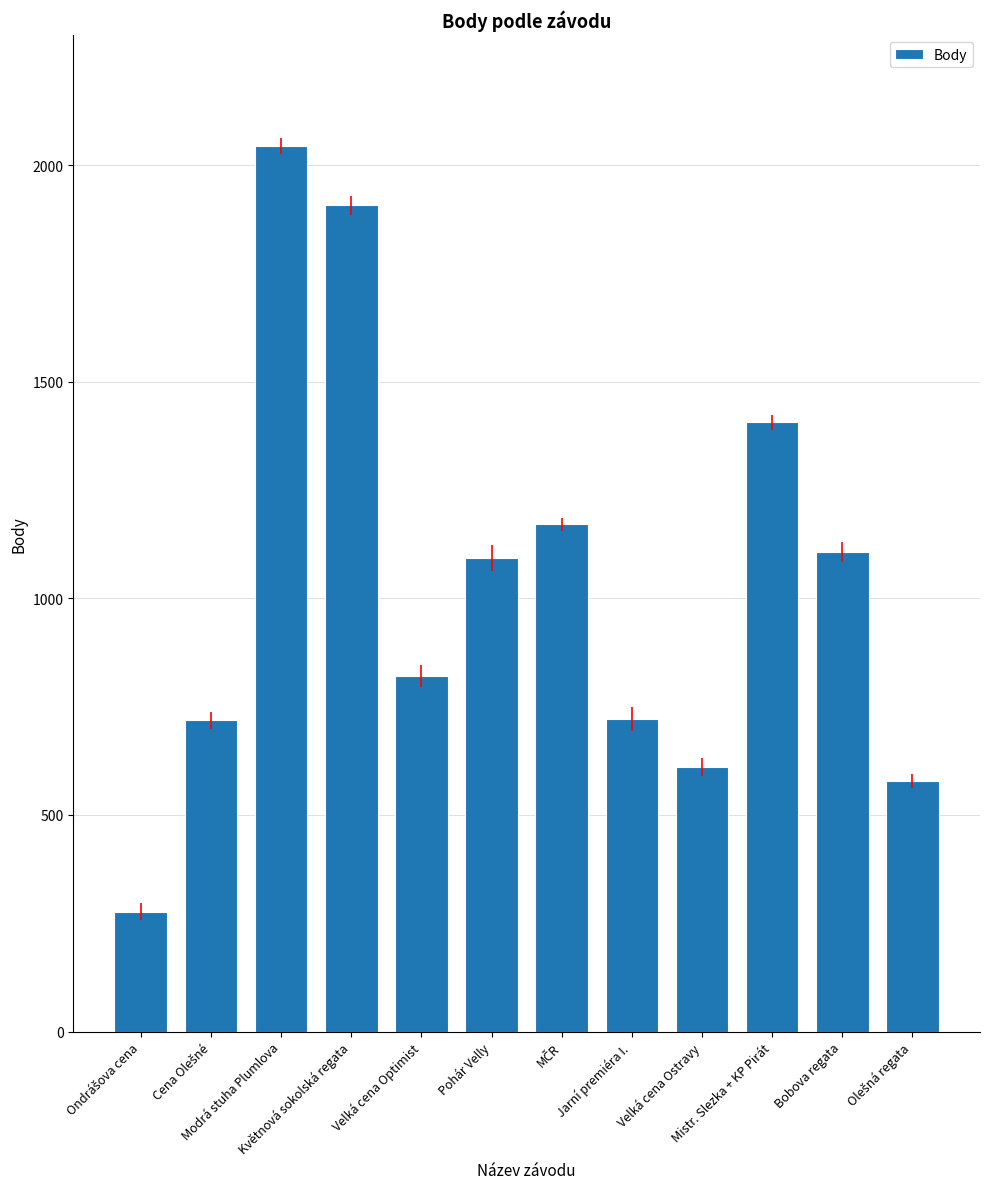

What is the maximum value shown in the chart?

2044